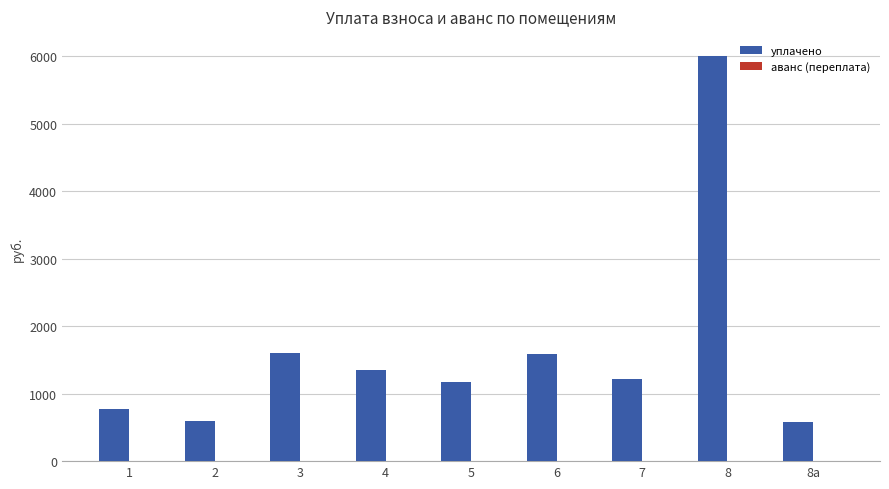

How many groups of bars are there?

9